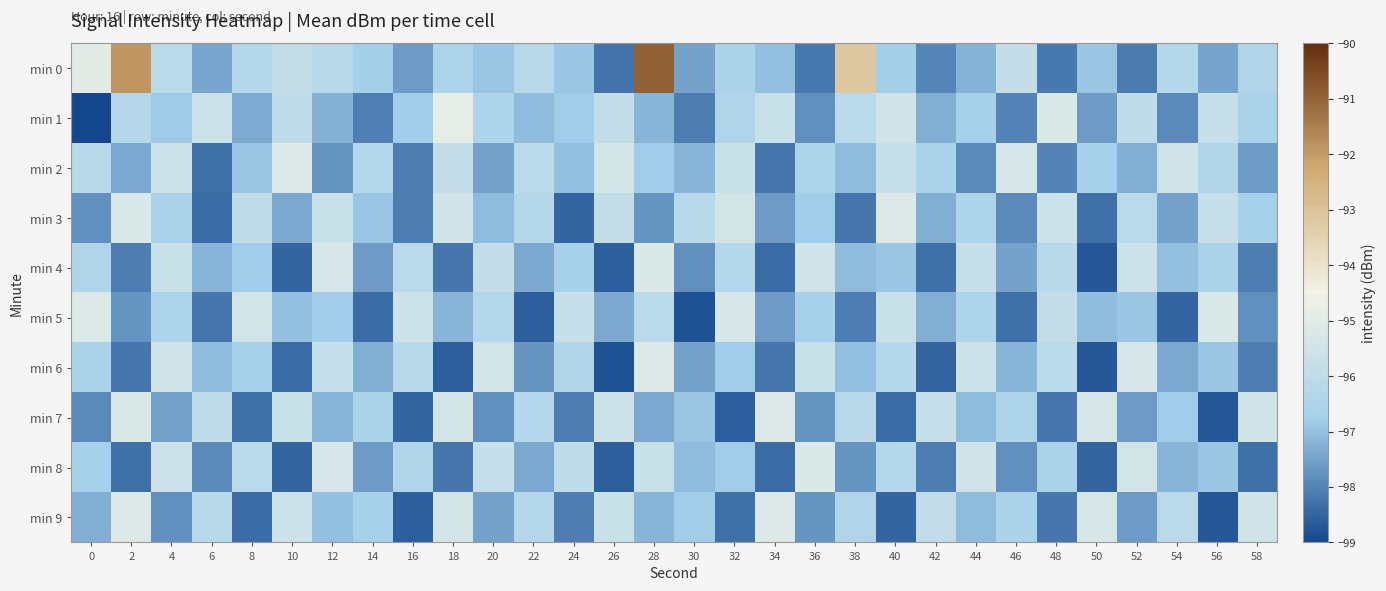

Reading left to right, what are all the values shown in this chart?

min 0: 0=-95.0	2=-91.9	4=-96.1	6=-97.4	8=-96.3	10=-95.9	12=-96.2	14=-96.8	16=-97.6	18=-96.5	20=-96.9	22=-96.3	24=-96.9	26=-98.2	28=-90.9	30=-97.5	32=-96.6	34=-97.0	36=-98.2	38=-93.2	40=-96.8	42=-98.0	44=-97.2	46=-95.8	48=-98.2	50=-96.9	52=-98.1	54=-96.3	56=-97.5	58=-96.4
min 1: 0=-99.0	2=-96.3	4=-96.8	6=-95.6	8=-97.4	10=-96.0	12=-97.3	14=-98.1	16=-96.8	18=-94.8	20=-96.5	22=-97.1	24=-96.8	26=-95.9	28=-97.2	30=-98.1	32=-96.4	34=-95.7	36=-97.8	38=-96.1	40=-95.5	42=-97.3	44=-96.7	46=-98.0	48=-95.2	50=-97.6	52=-96.0	54=-97.9	56=-95.8	58=-96.6
min 2: 0=-96.2	2=-97.4	4=-95.6	6=-98.3	8=-96.9	10=-95.1	12=-97.7	14=-96.3	16=-98.1	18=-95.9	20=-97.5	22=-96.1	24=-97.0	26=-95.4	28=-96.8	30=-97.2	32=-95.7	34=-98.2	36=-96.5	38=-97.1	40=-95.8	42=-96.6	44=-97.9	46=-95.3	48=-98.0	50=-96.7	52=-97.3	54=-95.5	56=-96.4	58=-97.6
min 3: 0=-97.8	2=-95.2	4=-96.6	6=-98.4	8=-96.0	10=-97.4	12=-95.7	14=-96.9	16=-98.1	18=-95.5	20=-97.1	22=-96.3	24=-98.5	26=-95.9	28=-97.7	30=-96.2	32=-95.4	34=-97.6	36=-96.8	38=-98.2	40=-95.1	42=-97.3	44=-96.5	46=-97.9	48=-95.6	50=-98.3	52=-96.1	54=-97.5	56=-95.8	58=-96.7
min 4: 0=-96.4	2=-98.1	4=-95.7	6=-97.2	8=-96.8	10=-98.5	12=-95.3	14=-97.6	16=-96.1	18=-98.2	20=-95.9	22=-97.4	24=-96.7	26=-98.6	28=-95.2	30=-97.8	32=-96.3	34=-98.4	36=-95.5	38=-97.1	40=-96.9	42=-98.3	44=-95.8	46=-97.5	48=-96.2	50=-98.7	52=-95.6	54=-97.0	56=-96.6	58=-98.1
min 5: 0=-95.1	2=-97.7	4=-96.5	6=-98.2	8=-95.4	10=-97.0	12=-96.8	14=-98.4	16=-95.6	18=-97.2	20=-96.3	22=-98.6	24=-95.8	26=-97.4	28=-96.1	30=-98.8	32=-95.3	34=-97.6	36=-96.7	38=-98.1	40=-95.7	42=-97.3	44=-96.5	46=-98.3	48=-95.9	50=-97.1	52=-96.9	54=-98.5	56=-95.2	58=-97.8
min 6: 0=-96.6	2=-98.2	4=-95.5	6=-97.1	8=-96.7	10=-98.4	12=-95.8	14=-97.3	16=-96.2	18=-98.6	20=-95.4	22=-97.7	24=-96.4	26=-98.8	28=-95.1	30=-97.5	32=-96.8	34=-98.2	36=-95.7	38=-97.0	40=-96.3	42=-98.5	44=-95.6	46=-97.2	48=-96.1	50=-98.7	52=-95.3	54=-97.4	56=-96.9	58=-98.1
min 7: 0=-97.9	2=-95.2	4=-97.5	6=-96.0	8=-98.3	10=-95.7	12=-97.2	14=-96.6	16=-98.5	18=-95.4	20=-97.8	22=-96.3	24=-98.1	26=-95.6	28=-97.4	30=-96.9	32=-98.6	34=-95.1	36=-97.7	38=-96.2	40=-98.4	42=-95.8	44=-97.1	46=-96.5	48=-98.2	50=-95.3	52=-97.6	54=-96.8	56=-98.7	58=-95.5
min 8: 0=-96.7	2=-98.3	4=-95.6	6=-97.9	8=-96.1	10=-98.5	12=-95.3	14=-97.6	16=-96.4	18=-98.2	20=-95.8	22=-97.4	24=-96.0	26=-98.6	28=-95.7	30=-97.1	32=-96.8	34=-98.4	36=-95.2	38=-97.7	40=-96.3	42=-98.1	44=-95.5	46=-97.8	48=-96.6	50=-98.5	52=-95.4	54=-97.2	56=-96.9	58=-98.3
min 9: 0=-97.3	2=-95.1	4=-97.8	6=-96.2	8=-98.4	10=-95.6	12=-97.0	14=-96.7	16=-98.6	18=-95.4	20=-97.5	22=-96.3	24=-98.1	26=-95.7	28=-97.2	30=-96.8	32=-98.3	34=-95.1	36=-97.7	38=-96.4	40=-98.5	42=-95.9	44=-97.1	46=-96.6	48=-98.2	50=-95.3	52=-97.6	54=-96.1	56=-98.7	58=-95.5